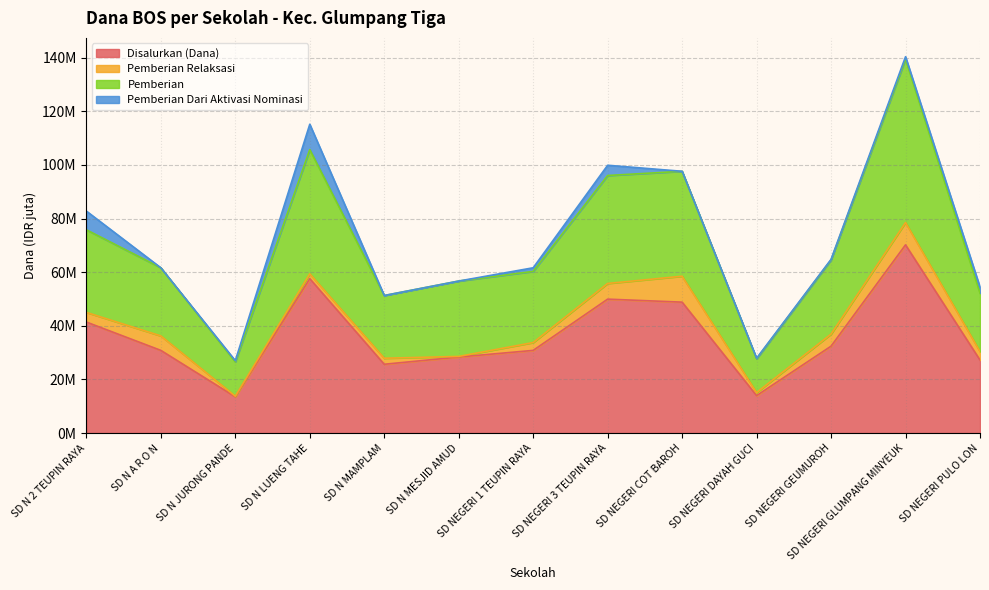

Which category has the lowest value across all series?

SD N JURONG PANDE